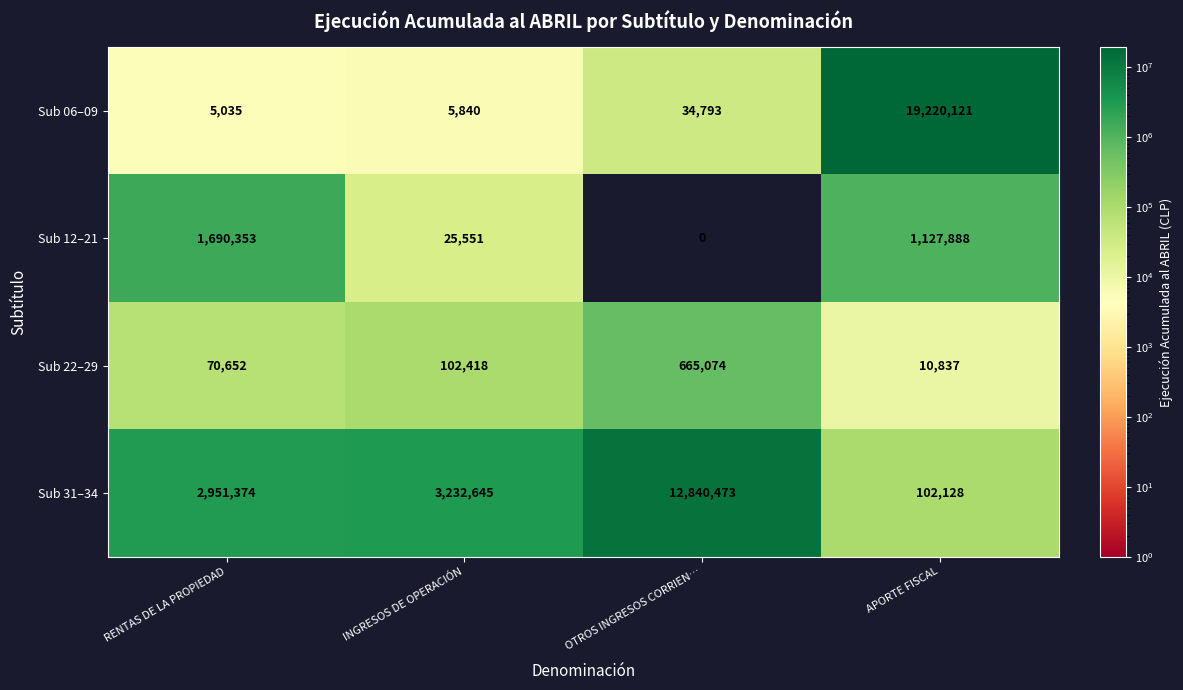

True or false: Sub 12–21 has a value of 0 at OTROS INGRESOS CORRIEN….

True